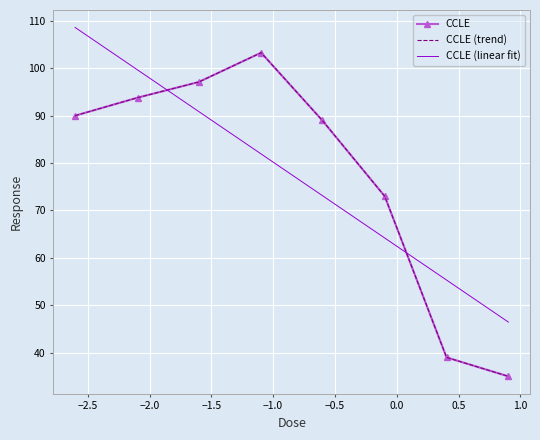

Is it true that the value at 0.08 is 151.9?

False